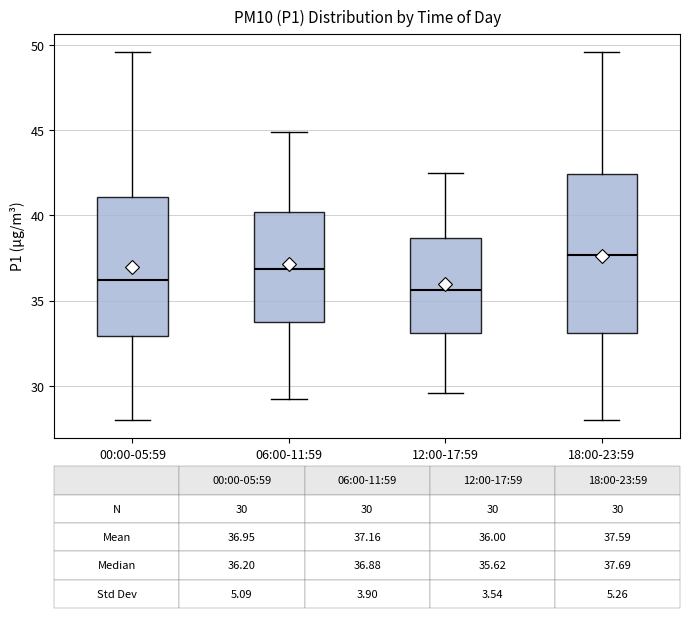

Comparing the boxes themselves (not the whiskers), which one is the tallest?

18:00-23:59